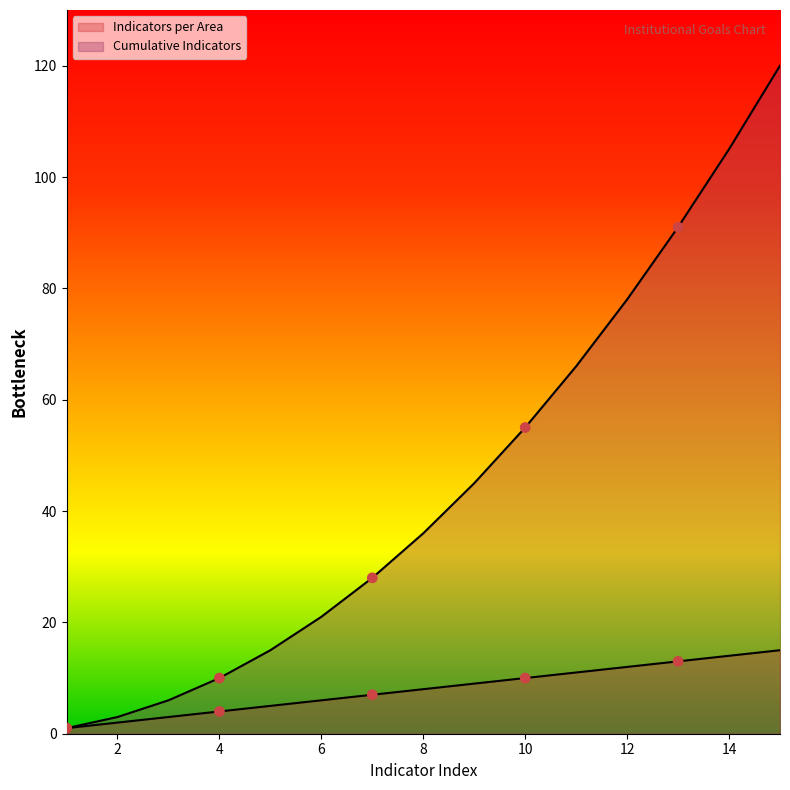

At which category is the sum across all series the highest?

15